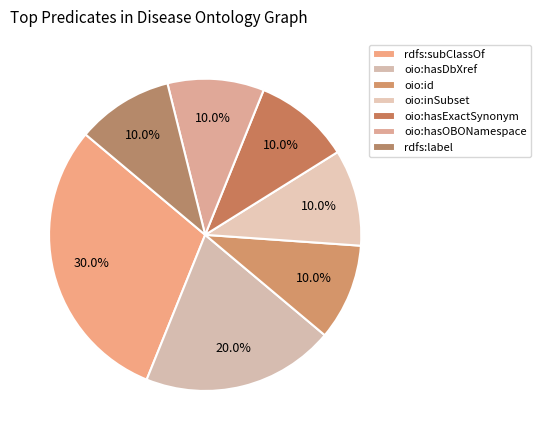

What is the smallest slice in the pie chart?

oio:id